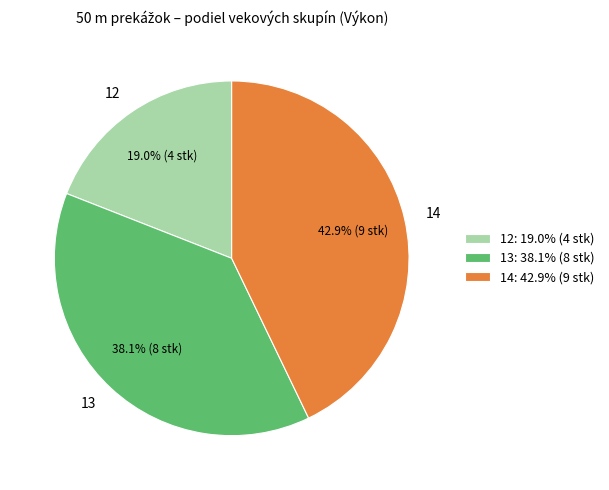

To the nearest percent, what is the difference between the largest and smallest slice percentages?

24%